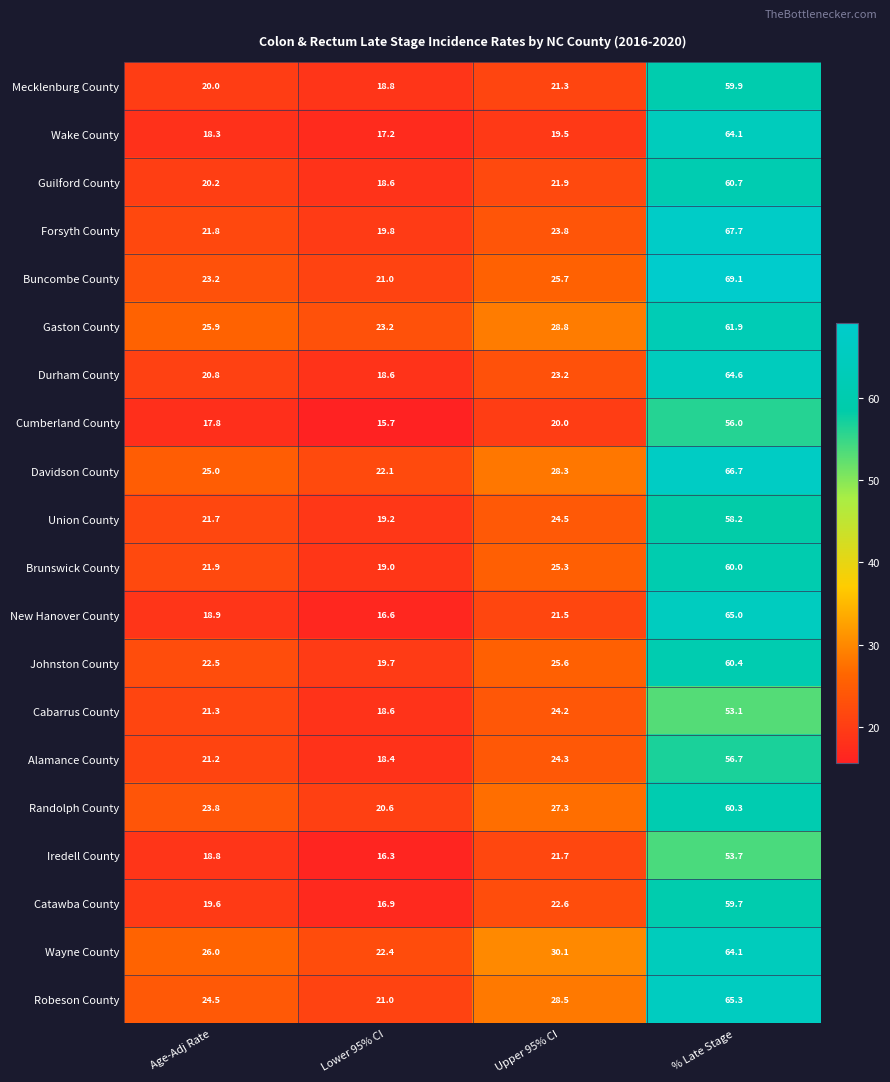

Which series has the largest total across all categories?

Wayne County